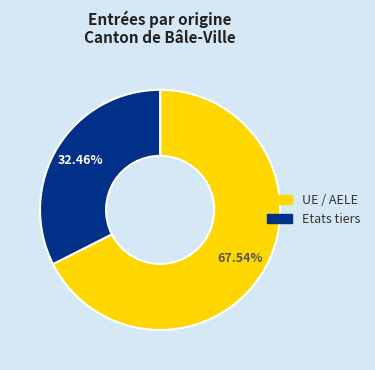

Does UE / AELE account for over 50% of the chart?

Yes